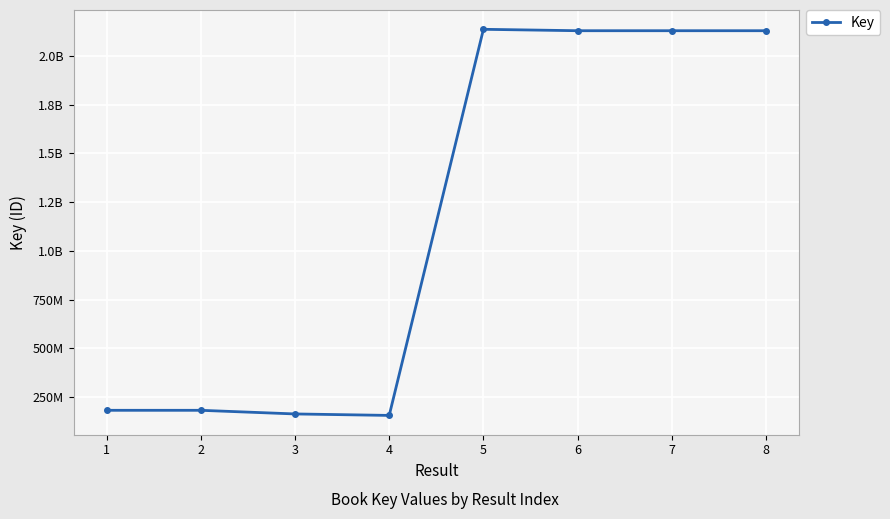

Rank the categories by value from highest to lowest.

5, 6, 8, 7, 2, 1, 3, 4